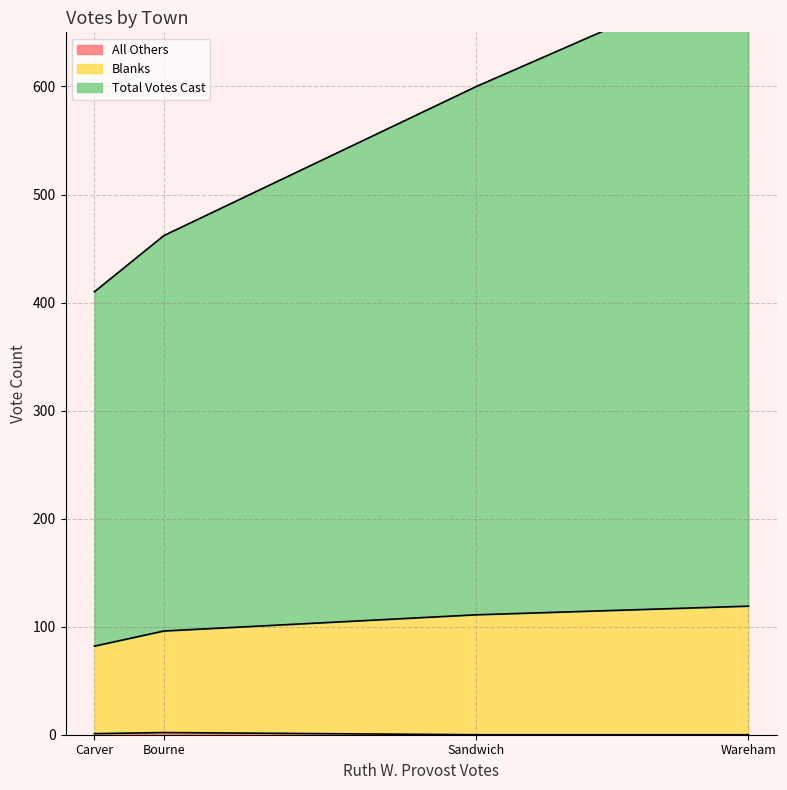

True or false: All Others has a value of 0 at Wareham.

True